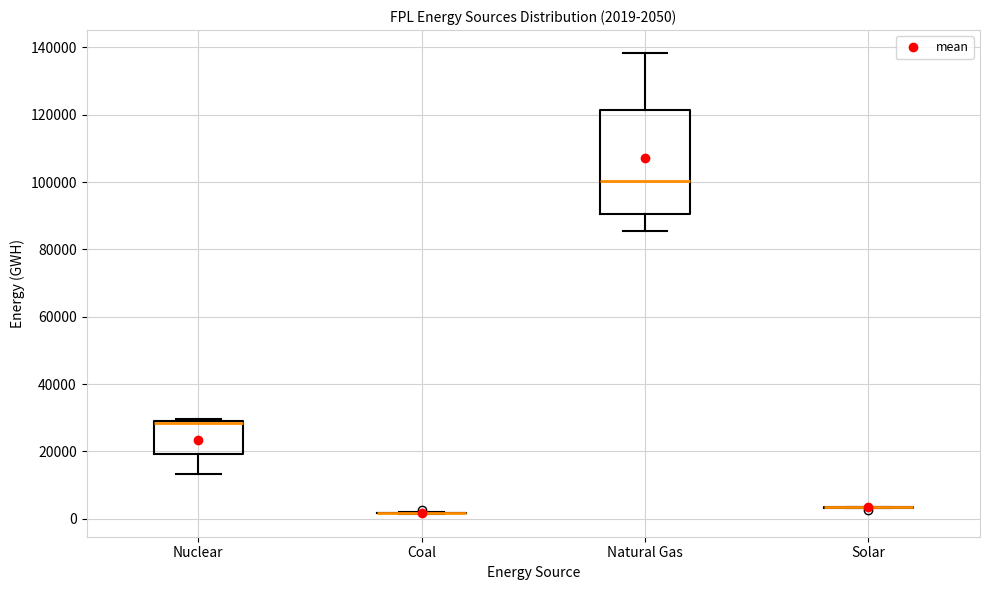

Comparing the boxes themselves (not the whiskers), which one is the tallest?

Natural Gas